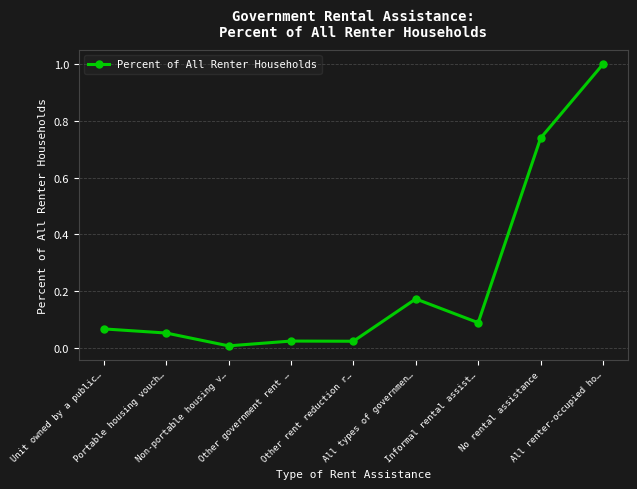

How many categories are shown in the chart?

9